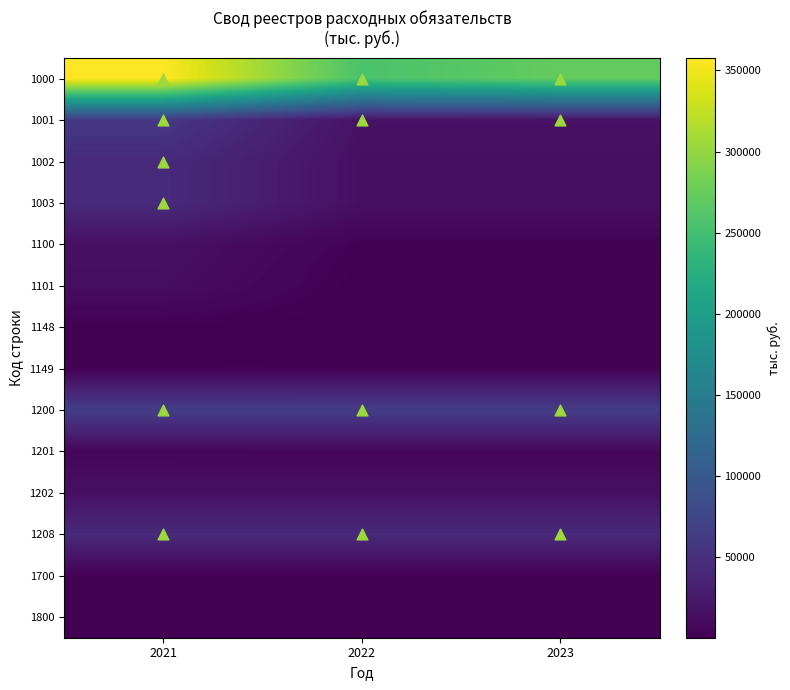

Which series has the largest total across all categories?

1000